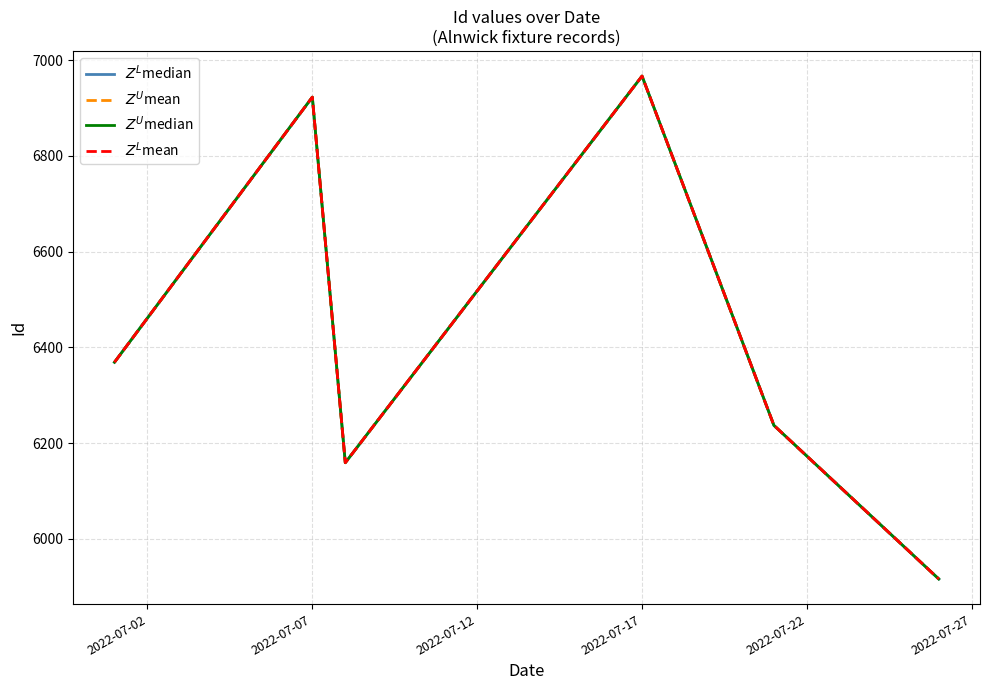

Does the chart display data point markers on the line(s)?

No